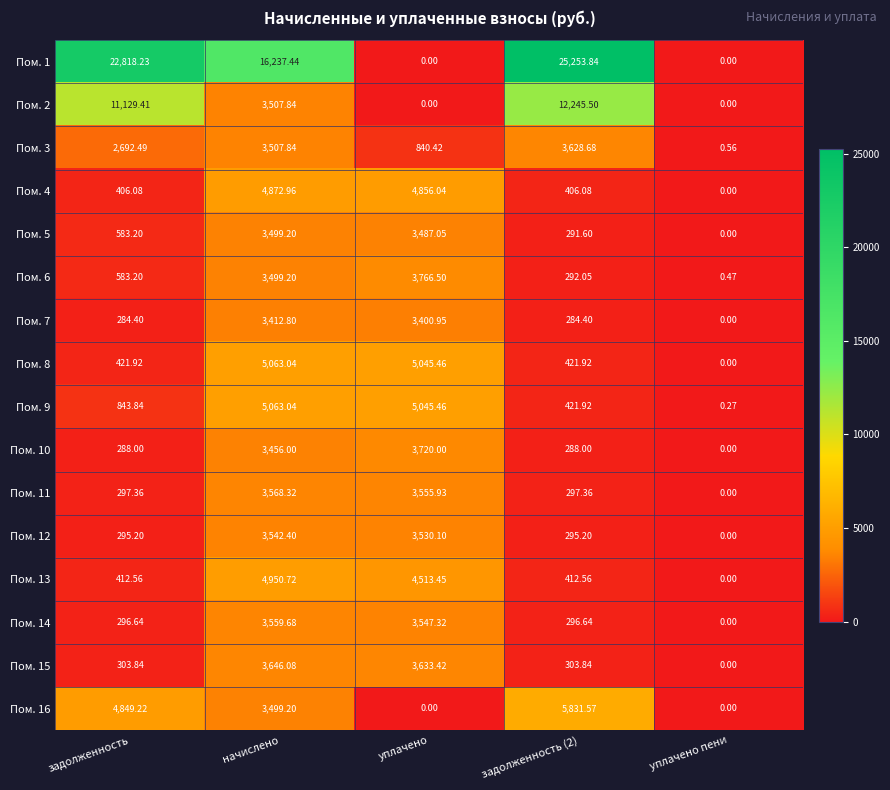

How many data points in Пом. 16 are less than 3499?

2